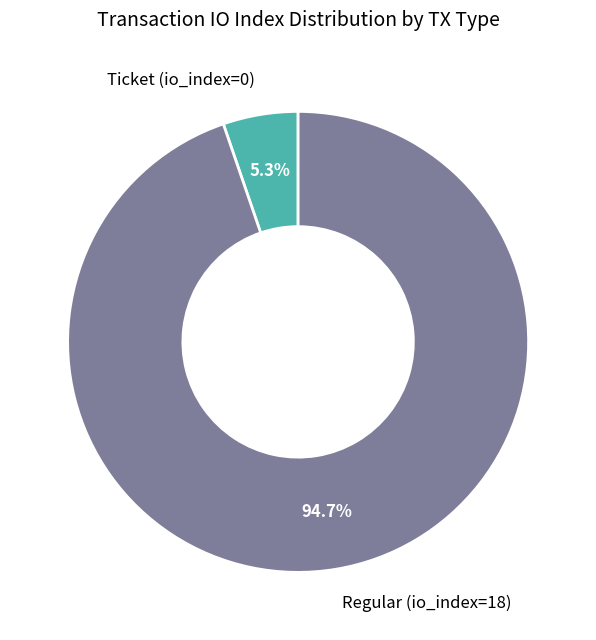

To the nearest percent, what is the average slice percentage?

50%